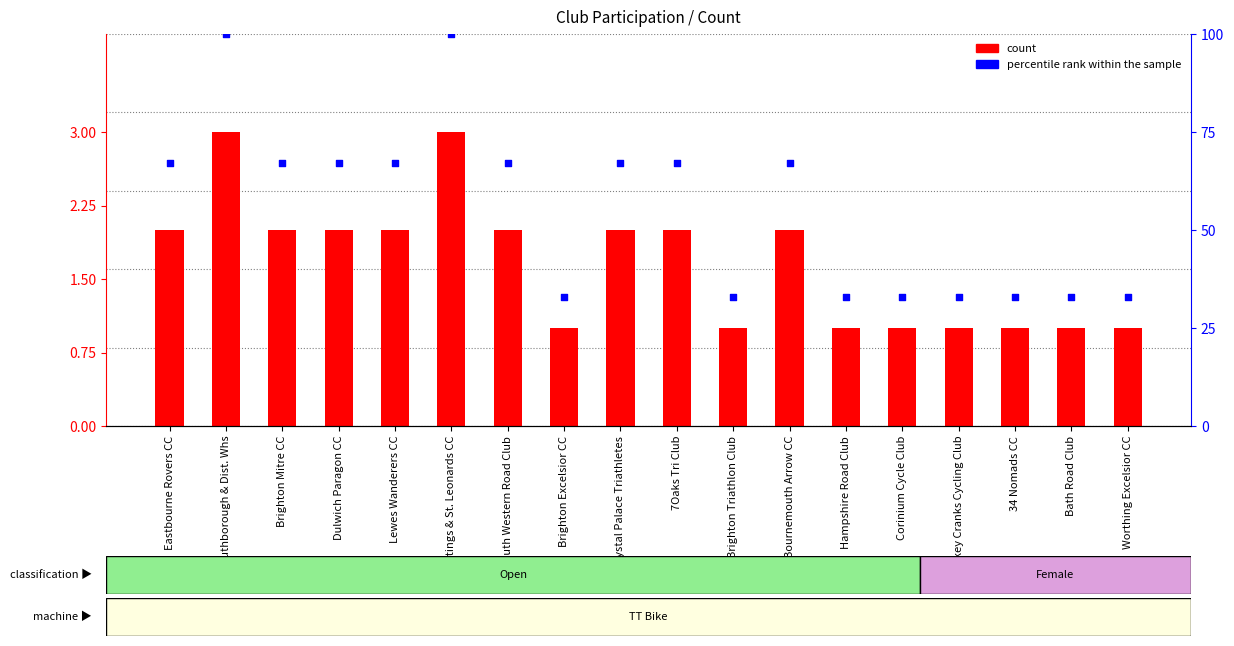

Which series has the widest spread of Y values?

percentile rank within the sample